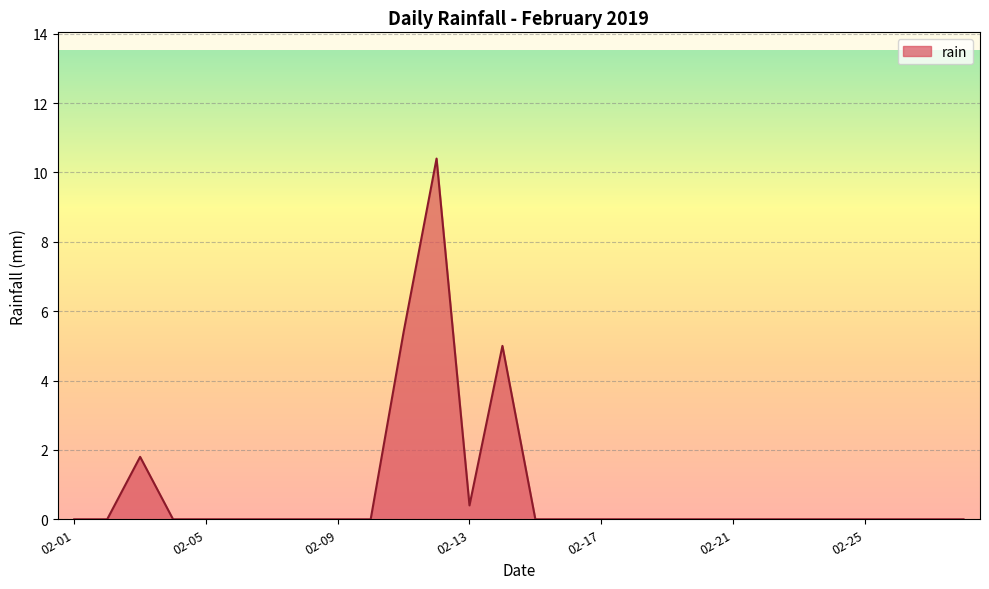

What is the greatest value displayed?

10.4